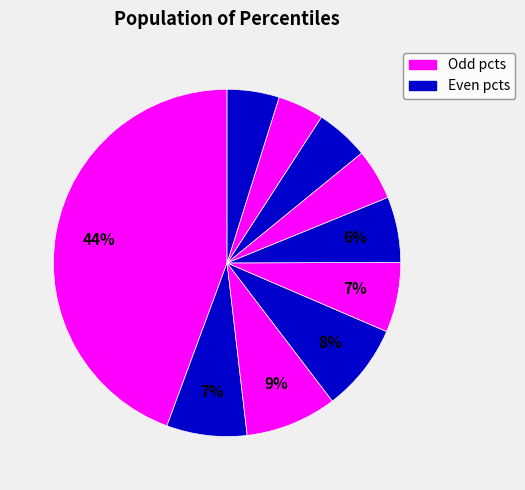

Count the number of slices in the pie.

10